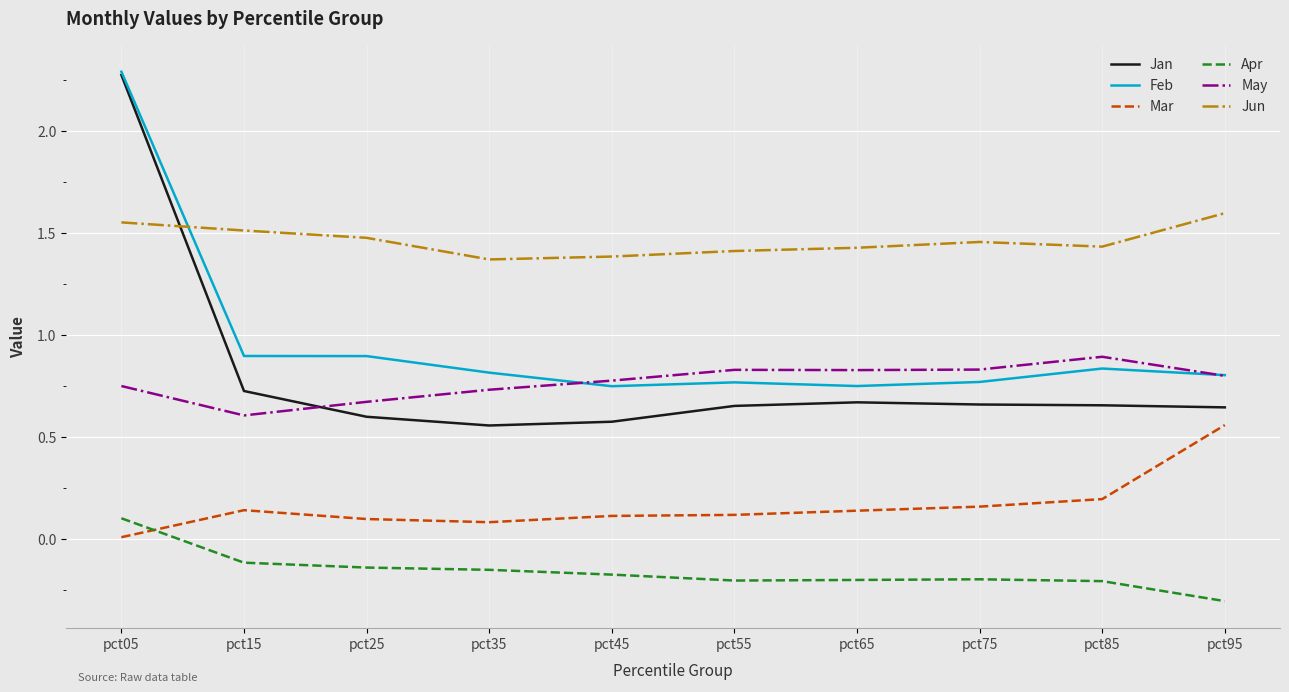

Does the chart display data point markers on the line(s)?

No